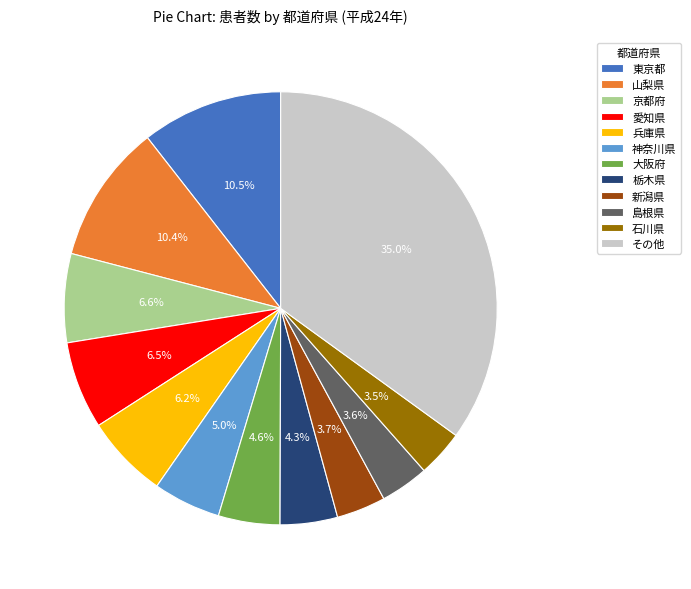

The 島根県 slice represents 4% of the pie. True or false?

True